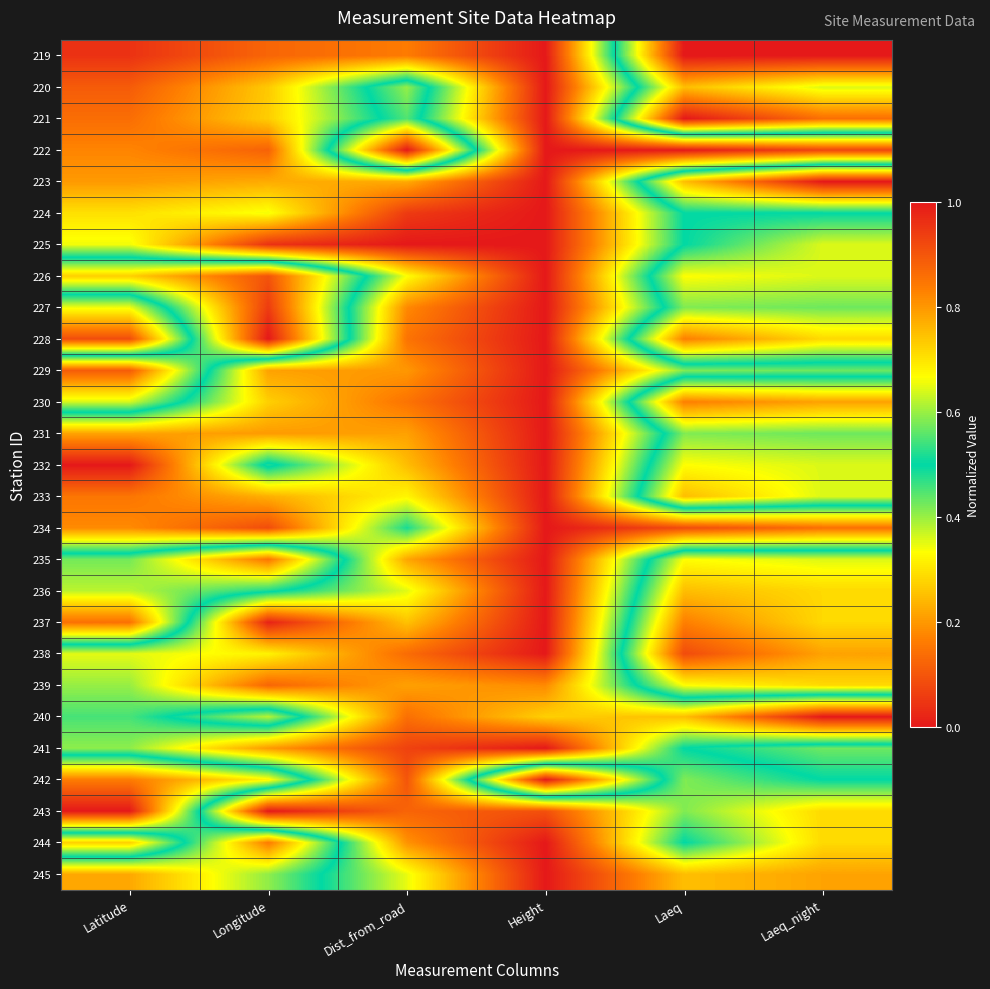

At how many categories does at least one series exceed 0?

6